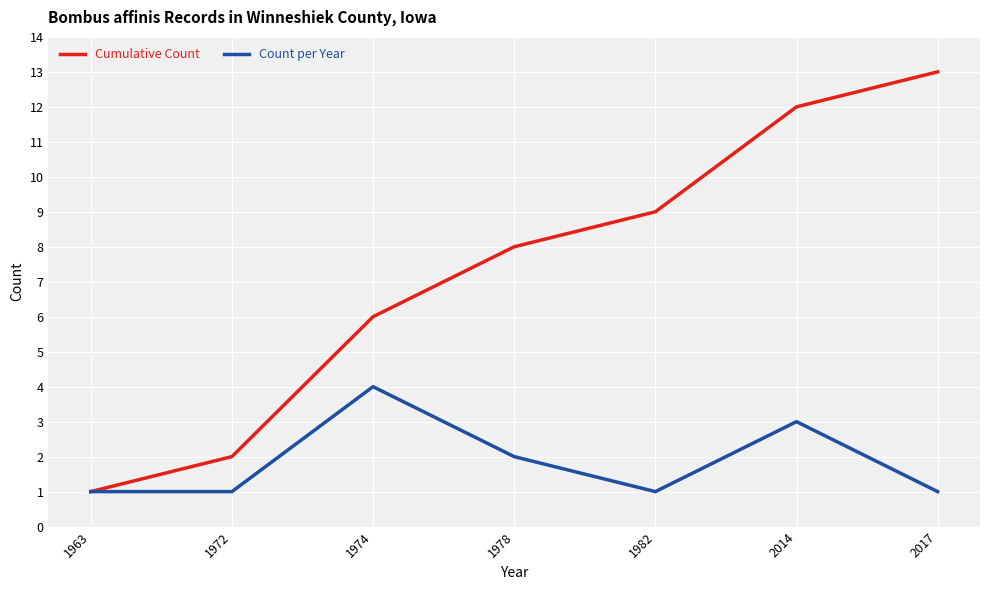

The Cumulative Count series shows 9 at 1982. True or false?

True